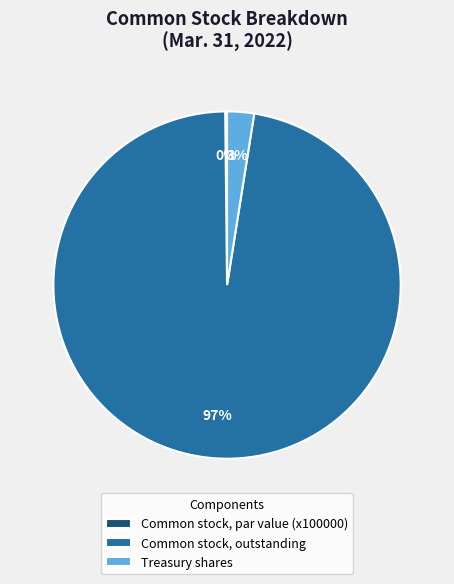

True or false: Common stock, outstanding accounts for 86% of the total.

False